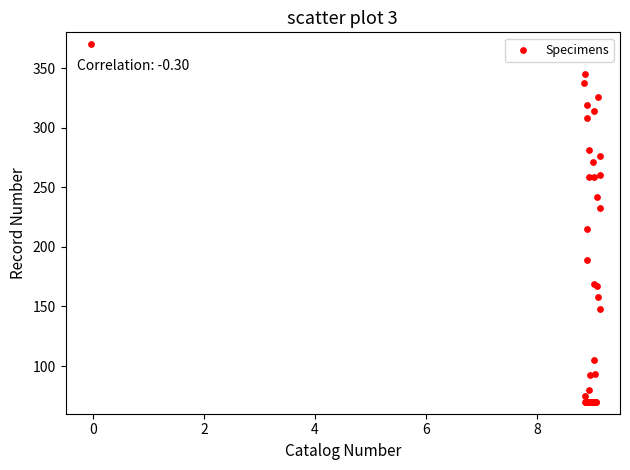

What Y value in the scatter plot is closest to 220?

215.0